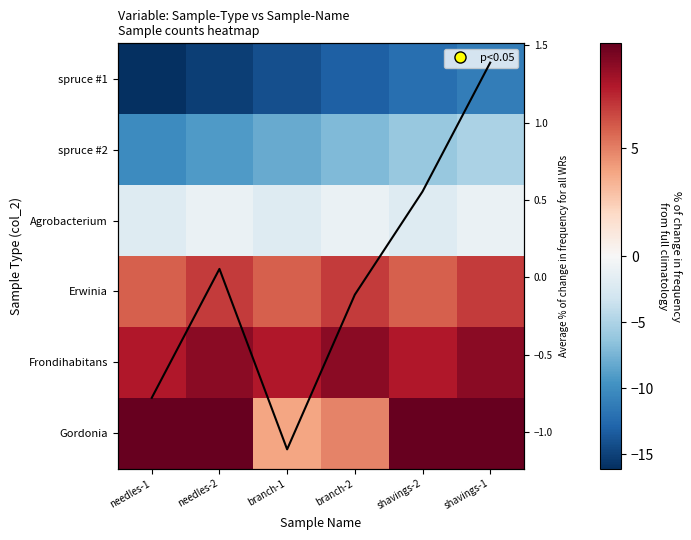

Where does the Average % change series first go above 0?

needles-2